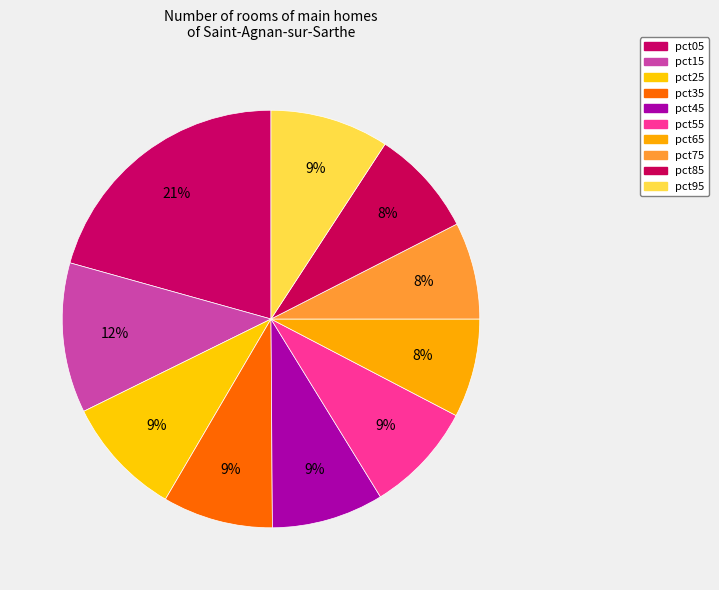

How many slices are in this pie chart?

10